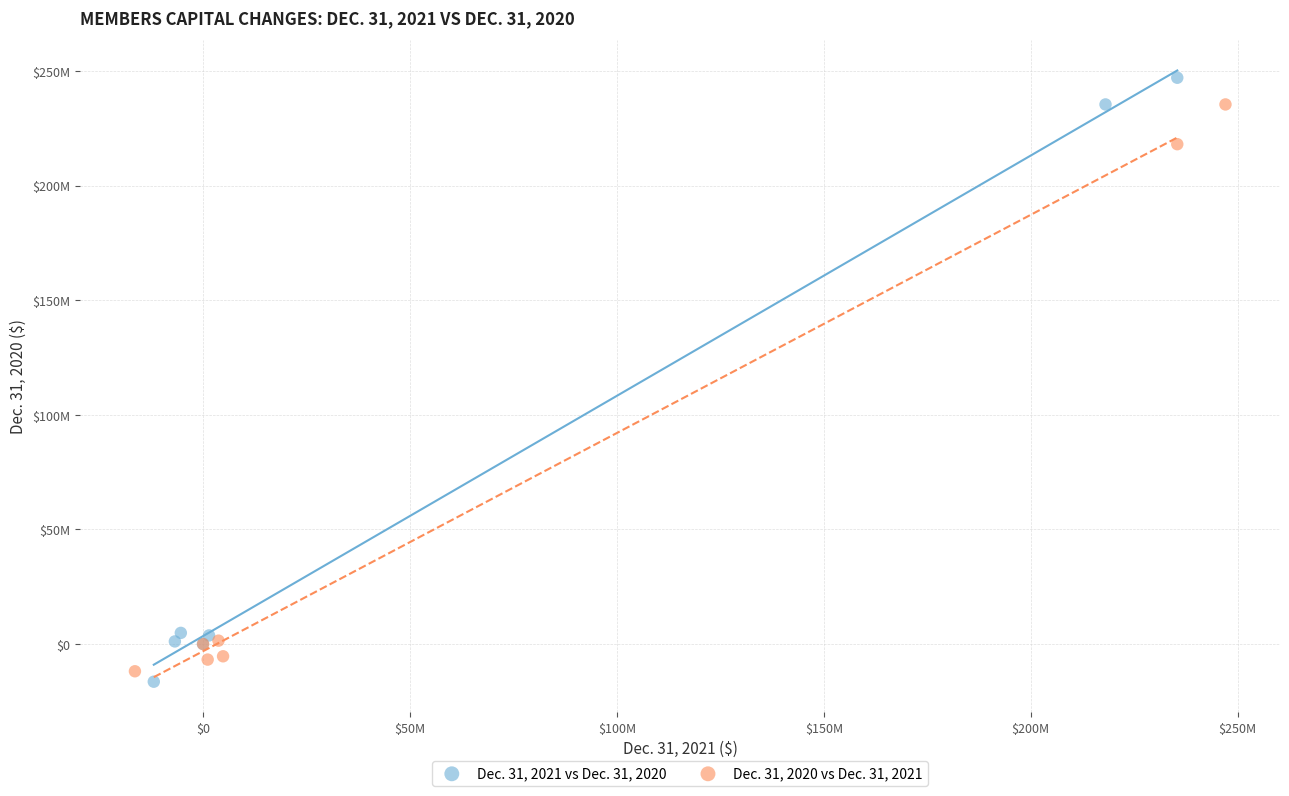

Which series reaches the minimum Y coordinate?

Dec. 31, 2021 vs Dec. 31, 2020